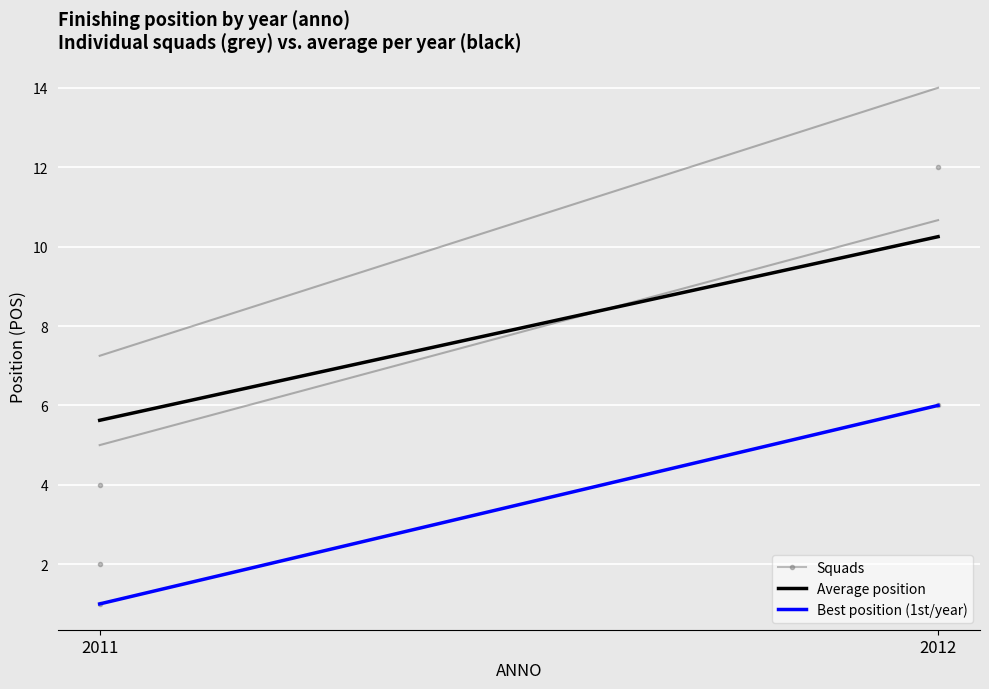

At 2011, list the series in order from largest to smallest.

Average position, Best position (1st/year)